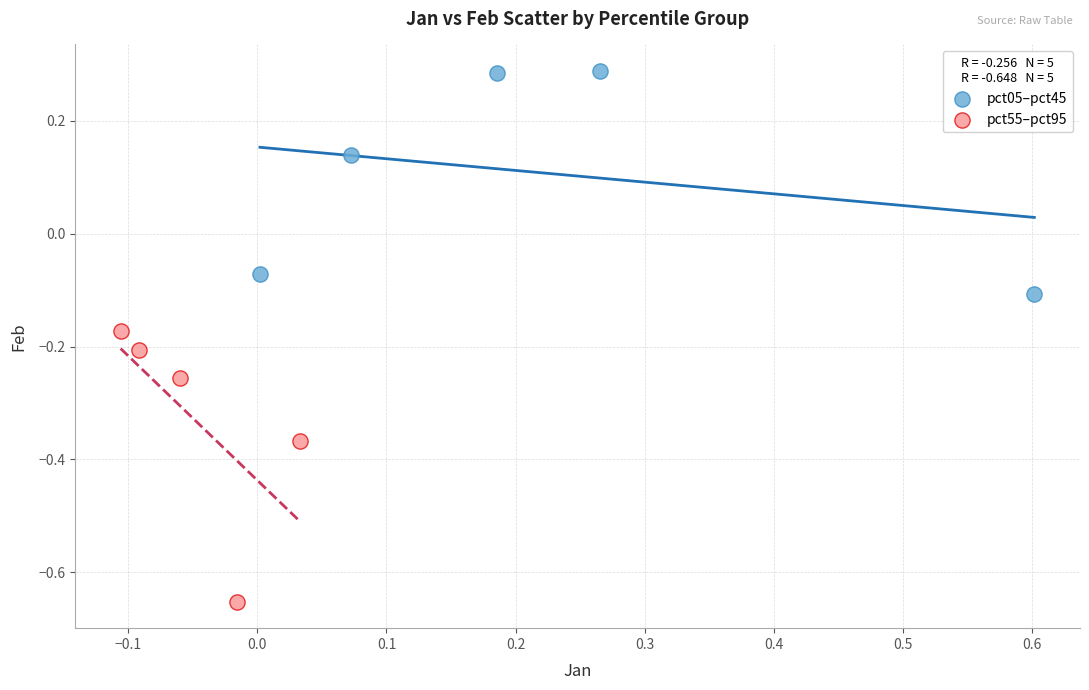

Which series contains the lowest Y value?

pct55–pct95